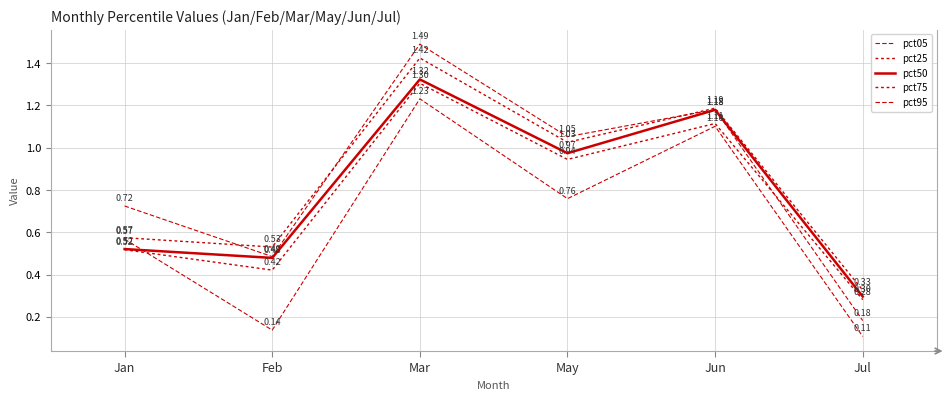

What is the average value of the pct05 series?

0.7